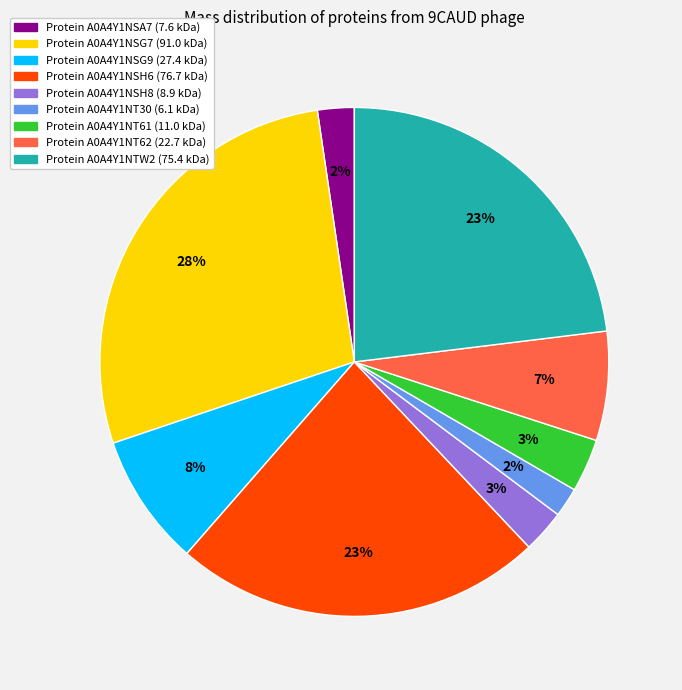

Is there any slice that represents more than half of the pie?

No